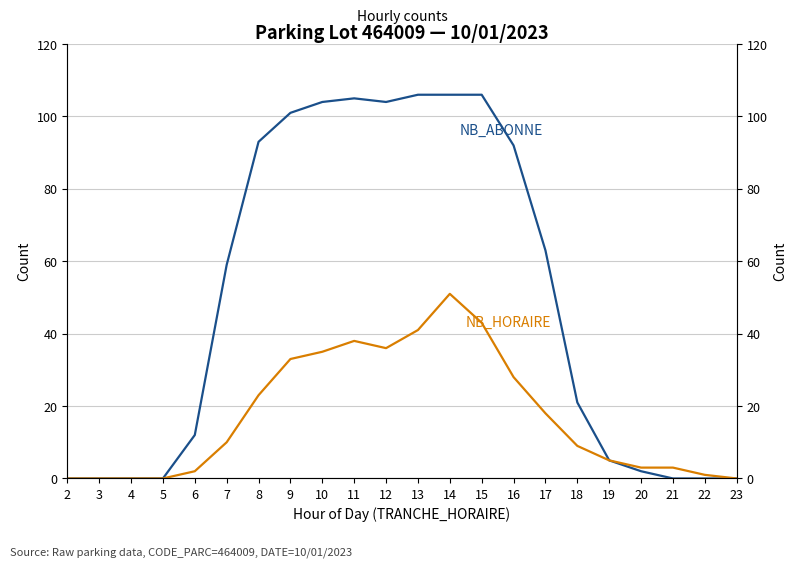

Reading left to right, transcribe all the data shown in this chart.

NB_ABONNE: 2=0	3=0	4=0	5=0	6=12	7=59	8=93	9=101	10=104	11=105	12=104	13=106	14=106	15=106	16=92	17=63	18=21	19=5	20=2	21=0	22=0	23=0
NB_HORAIRE: 2=0	3=0	4=0	5=0	6=2	7=10	8=23	9=33	10=35	11=38	12=36	13=41	14=51	15=43	16=28	17=18	18=9	19=5	20=3	21=3	22=1	23=0